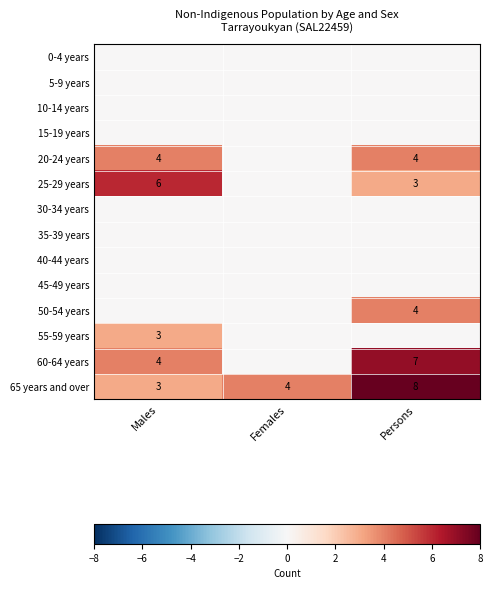

List the labels in order of 65 years and over value, largest first.

Persons, Females, Males